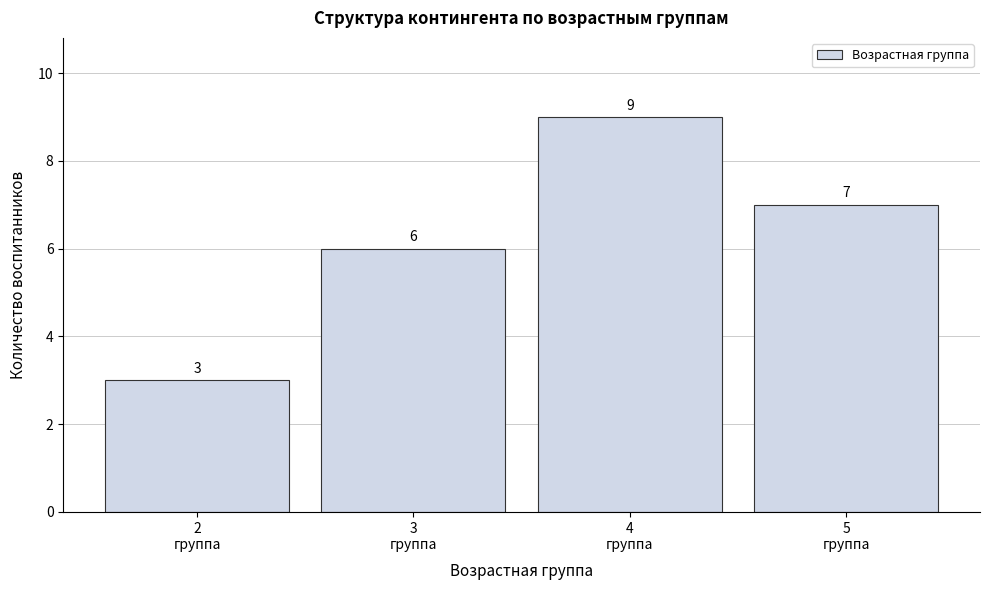

Which range on the x-axis has the tallest bar?

3.5 to 4.5